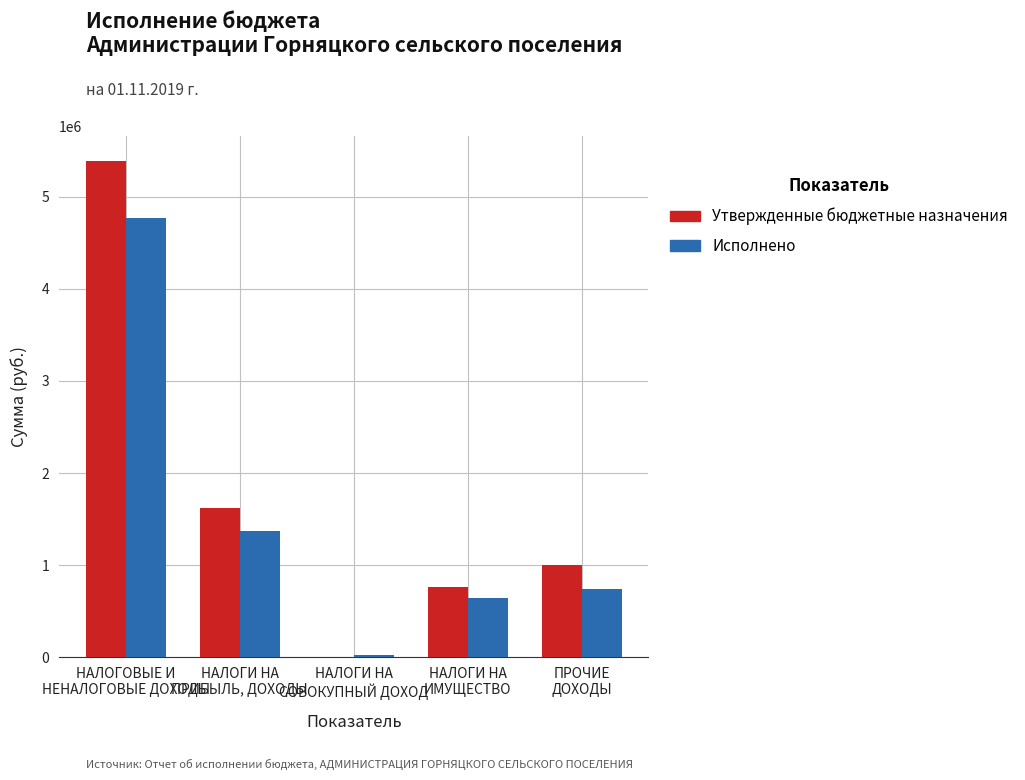

What is the greatest value displayed?

5388500.0